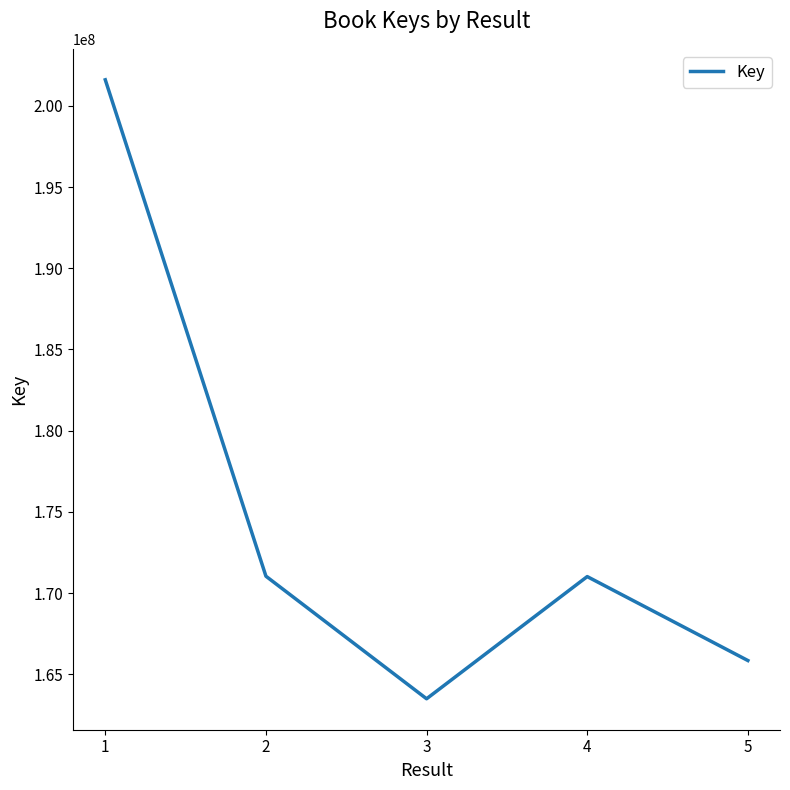

At which category does the data reach its first local valley?

3